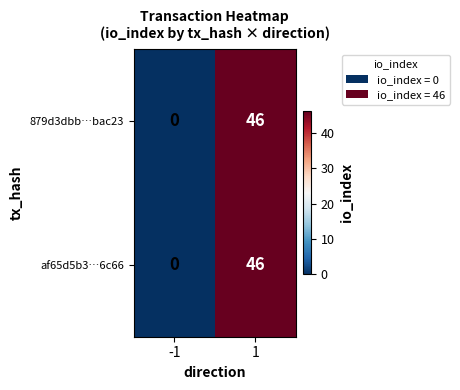

The 879d3dbb…bac23 series shows 12 at 1. True or false?

False